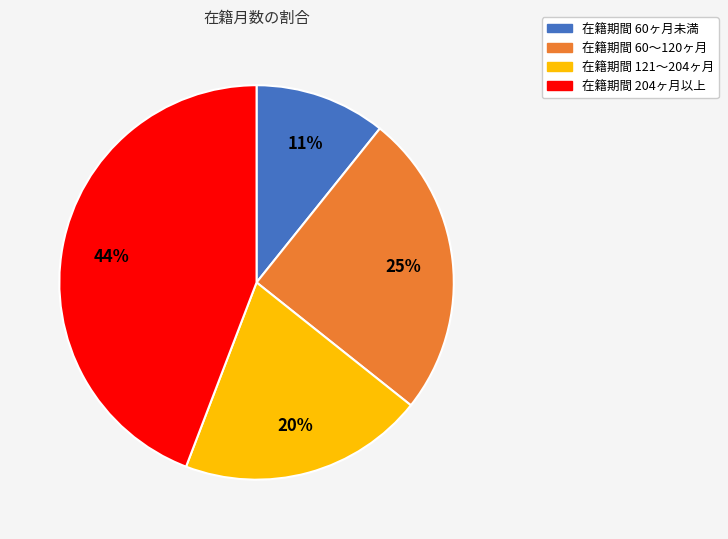

Does any single category account for the majority?

No